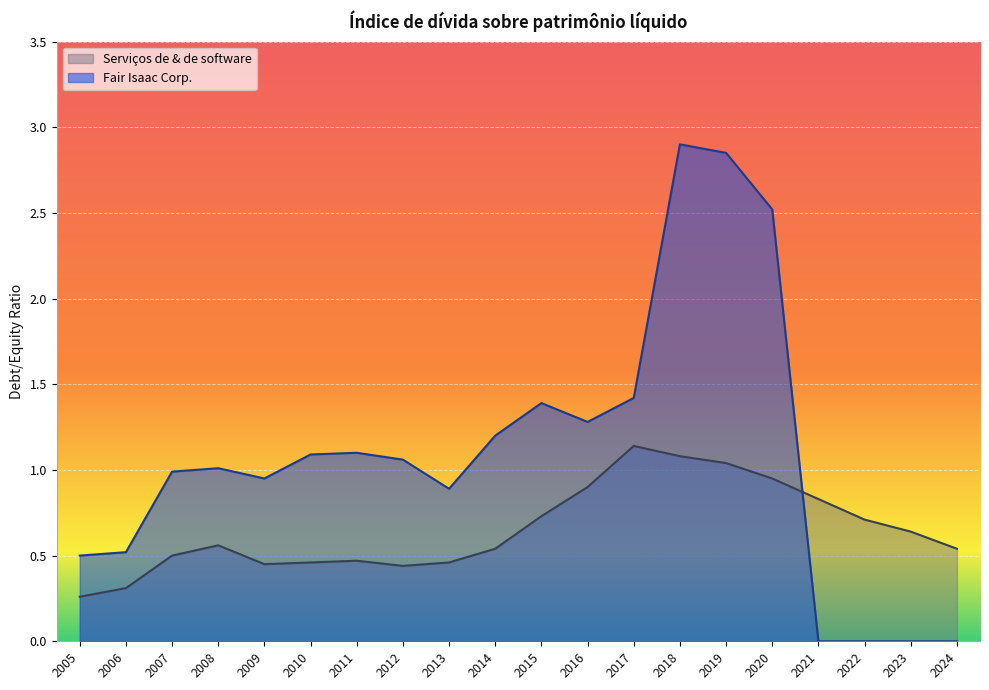

At 2019, list the series in order from smallest to largest.

Serviços de & de software, Fair Isaac Corp.